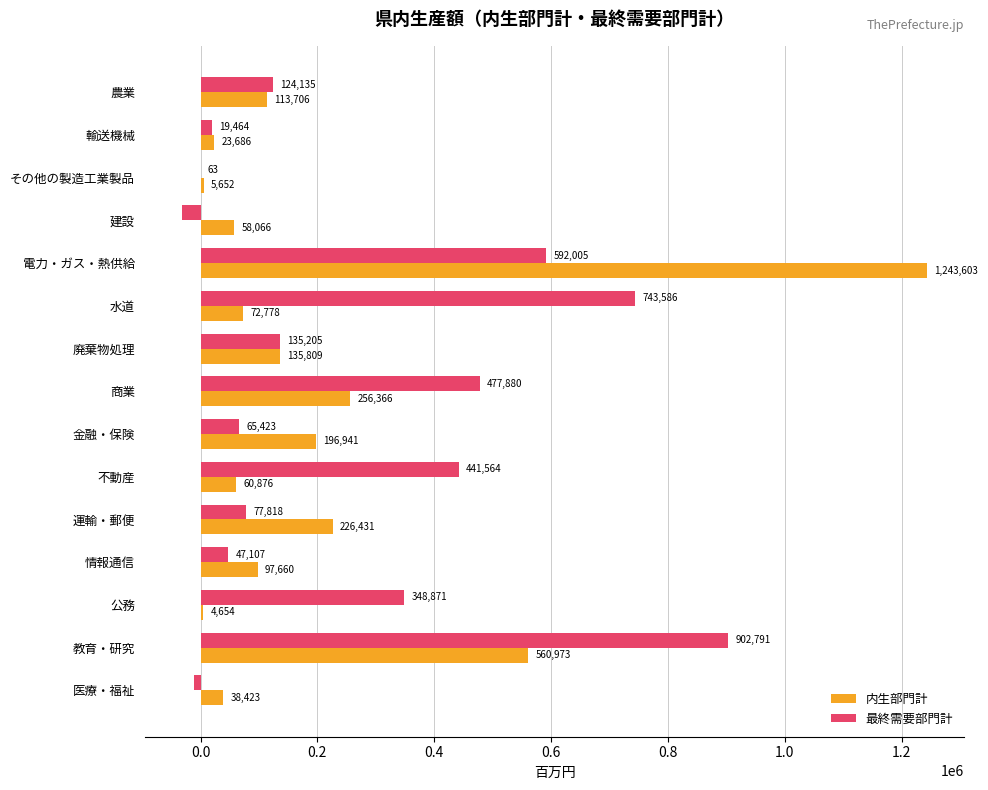

How many categories are shown in the chart?

15